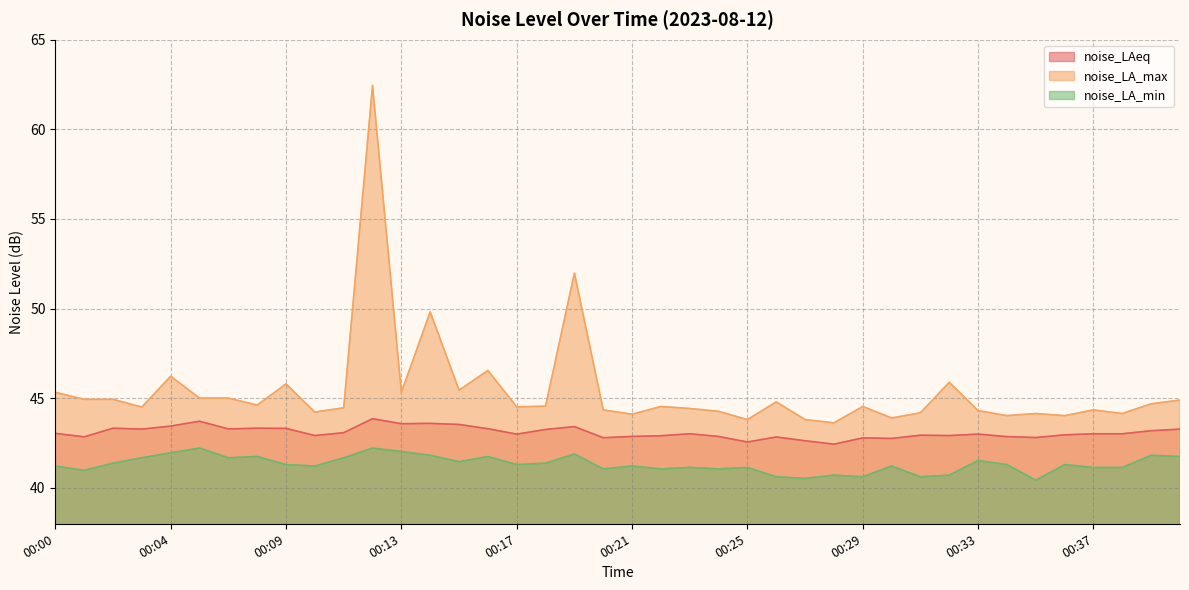

How many lines are shown in the chart?

3